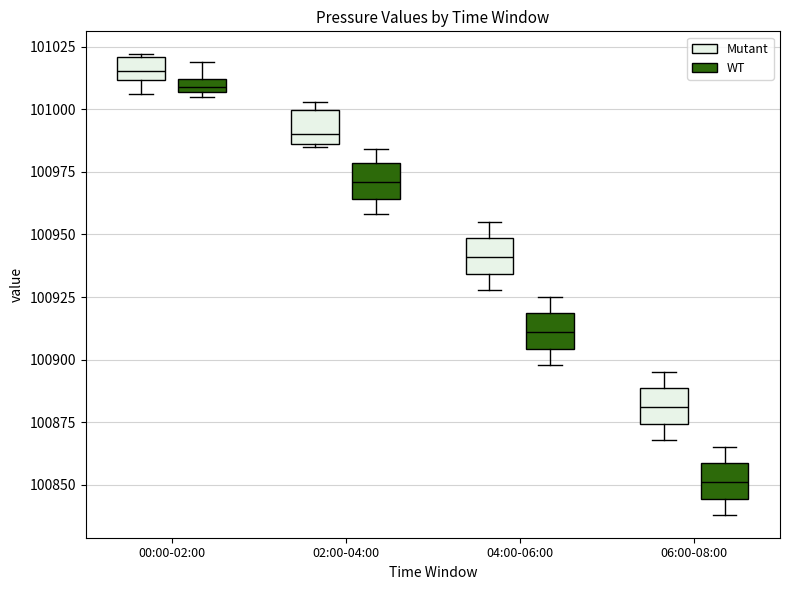

Which box's median line is the lowest?

06:00-08:00 (WT)